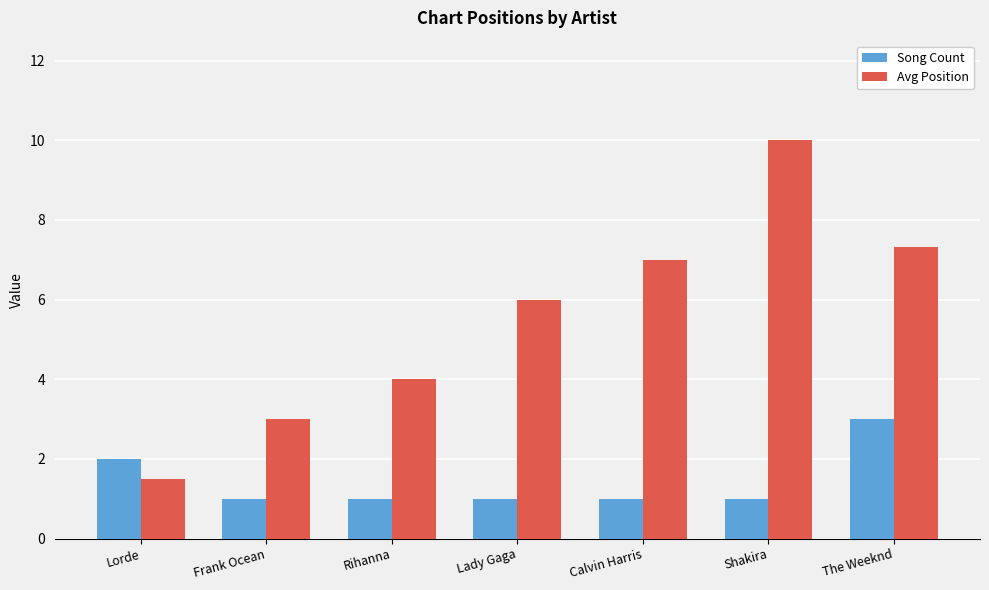

What is the value of the Avg Position bar at the 4th from the left?

6.0